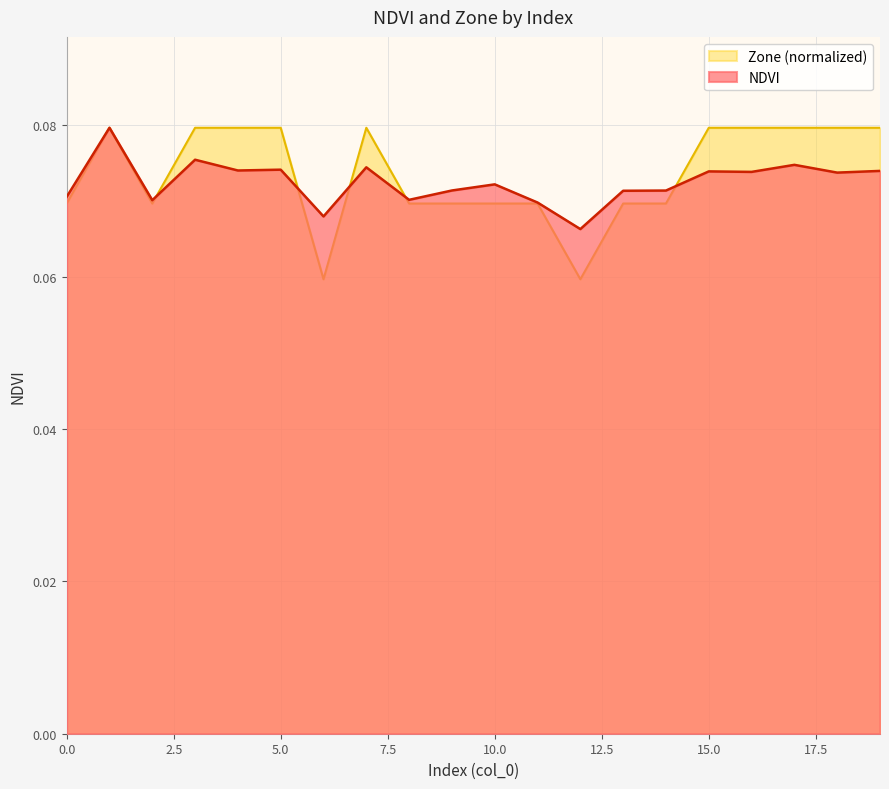

Reading left to right, list all the values displayed in this chart.

NDVI: 0.1	0.1	0.1	0.1	0.1	0.1	0.1	0.1	0.1	0.1	0.1	0.1	0.1	0.1	0.1	0.1	0.1	0.1	0.1	0.1
Zone: 0.1	0.1	0.1	0.1	0.1	0.1	0.1	0.1	0.1	0.1	0.1	0.1	0.1	0.1	0.1	0.1	0.1	0.1	0.1	0.1